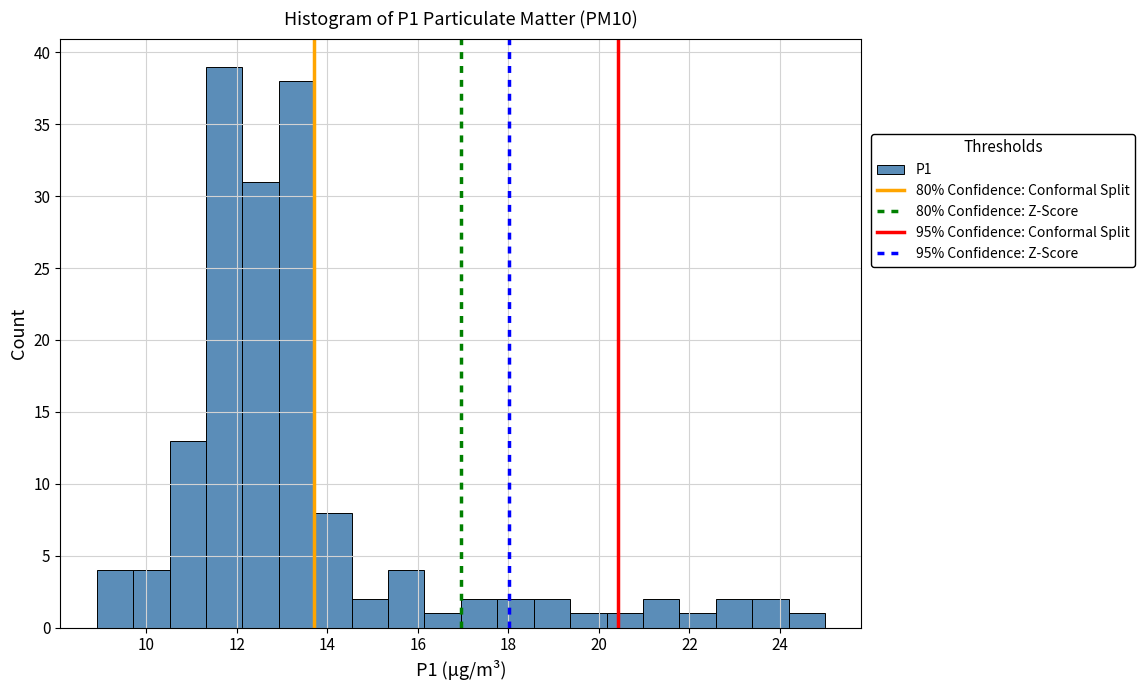

Reading left to right, list every bar in this chart as the range it spans on the x-axis followed by its height. Neither the bar edges nor the heights are printed on the chart, so give them approximately, as read against the axes.

9.0 to 9.8: 4
9.8 to 10.6: 4
10.6 to 11.4: 13
11.4 to 12.2: 39
12.2 to 13.0: 31
13.0 to 13.8: 38
13.8 to 14.6: 8
14.6 to 15.4: 2
15.4 to 16.2: 4
16.2 to 17.0: 1
17.0 to 17.8: 2
17.8 to 18.6: 2
18.6 to 19.4: 2
19.4 to 20.2: 1
20.2 to 21.0: 1
21.0 to 21.8: 2
21.8 to 22.6: 1
22.6 to 23.4: 2
23.4 to 24.2: 2
24.2 to 25.0: 1